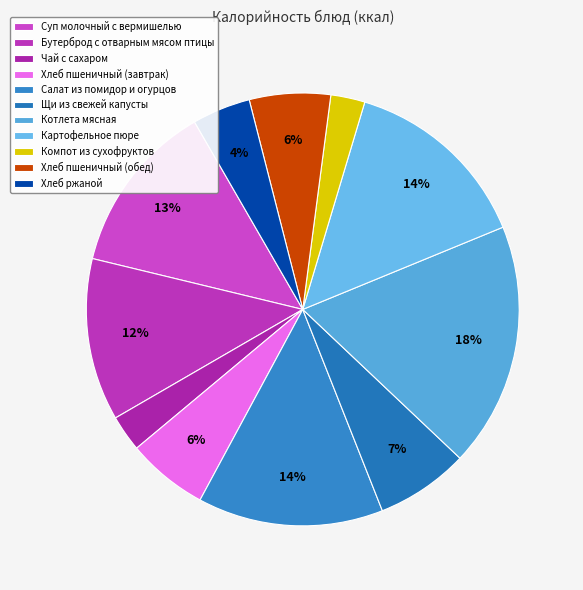

To the nearest percent, what percentage of the pie is Картофельное пюре?

14%